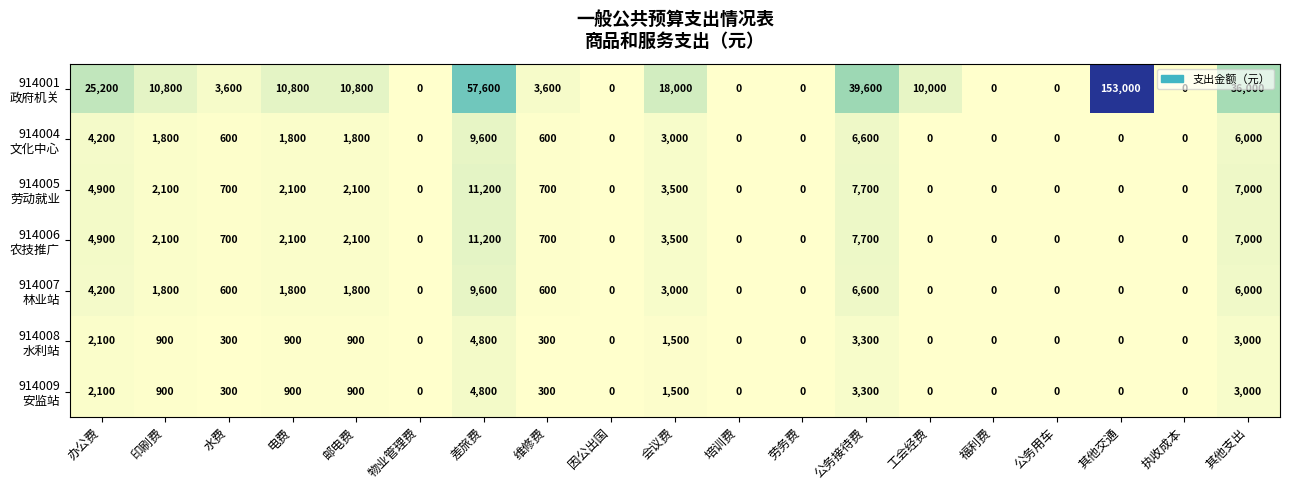

What is the difference between the highest and lowest values at 水费?

3300